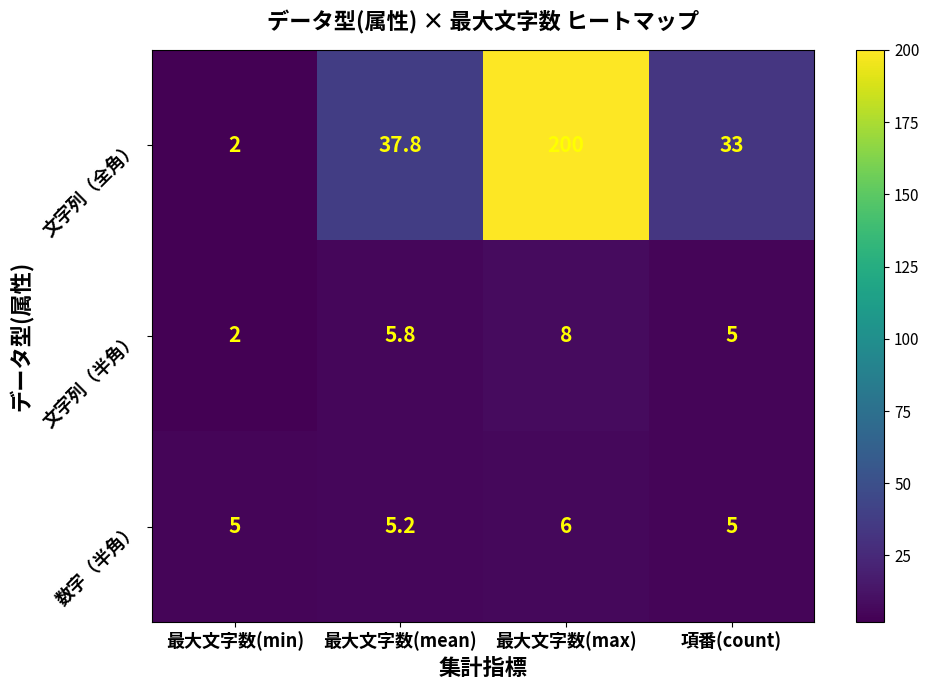

Which label corresponds to the smallest value in the chart?

最大文字数(min)